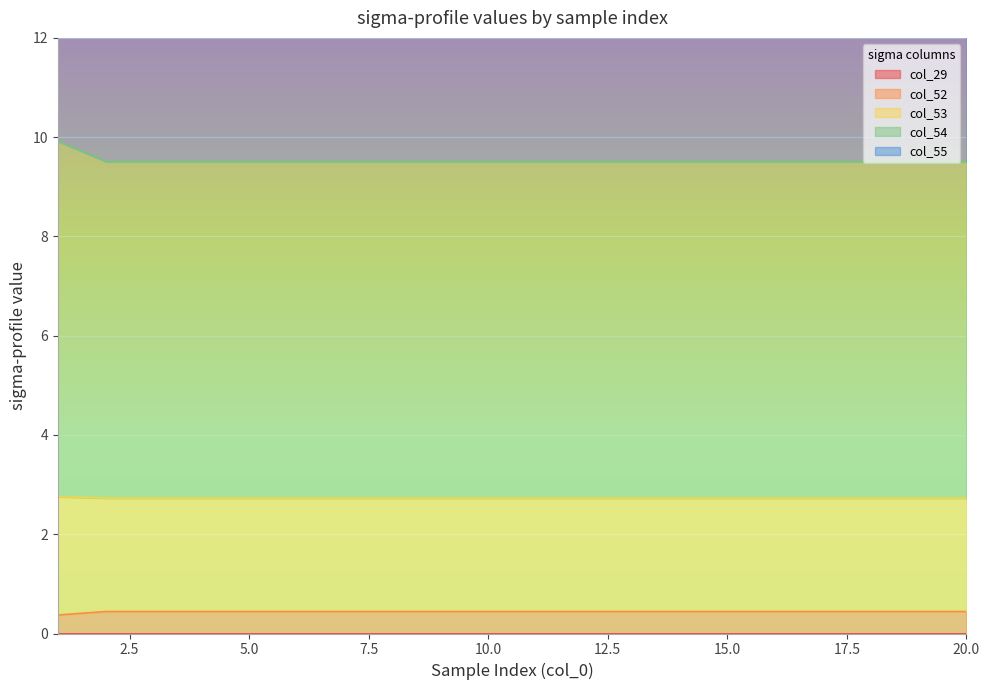

The col_53 series shows 10.9 at 12. True or false?

False